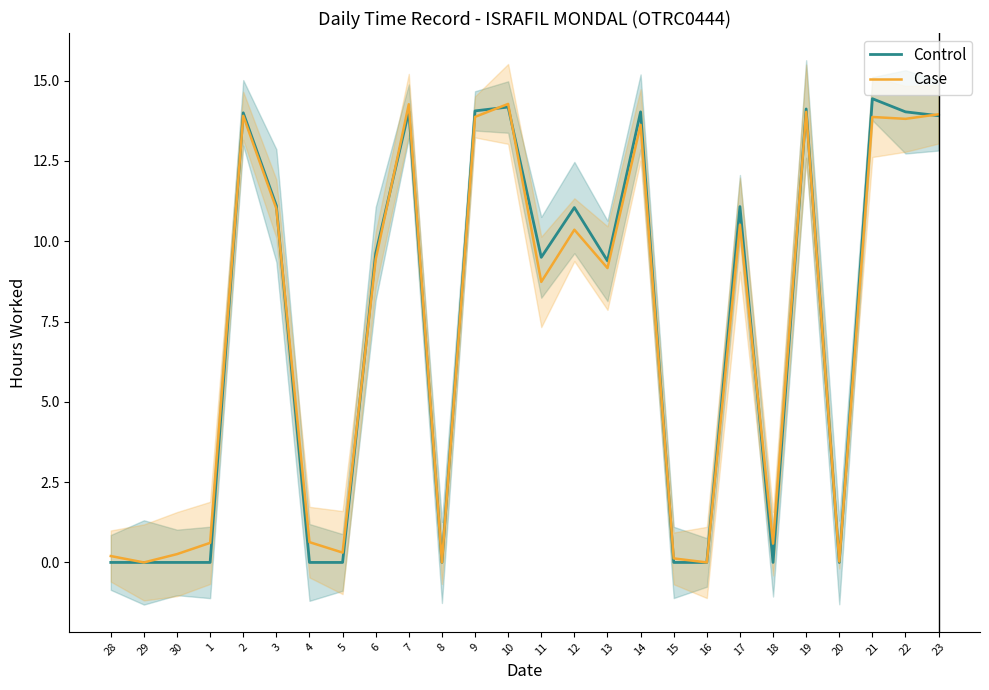

What is the label of the 16th point from the left?

13